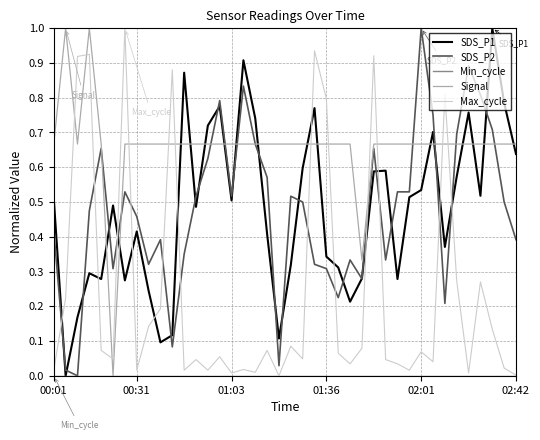

Is this an area chart (filled region under the line)?

No